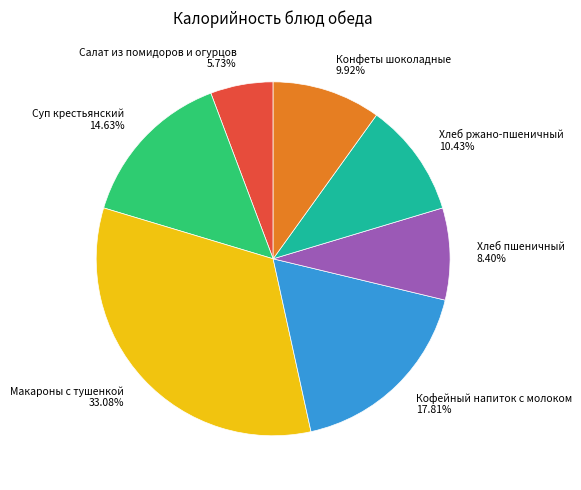

How many slices are in this pie chart?

7